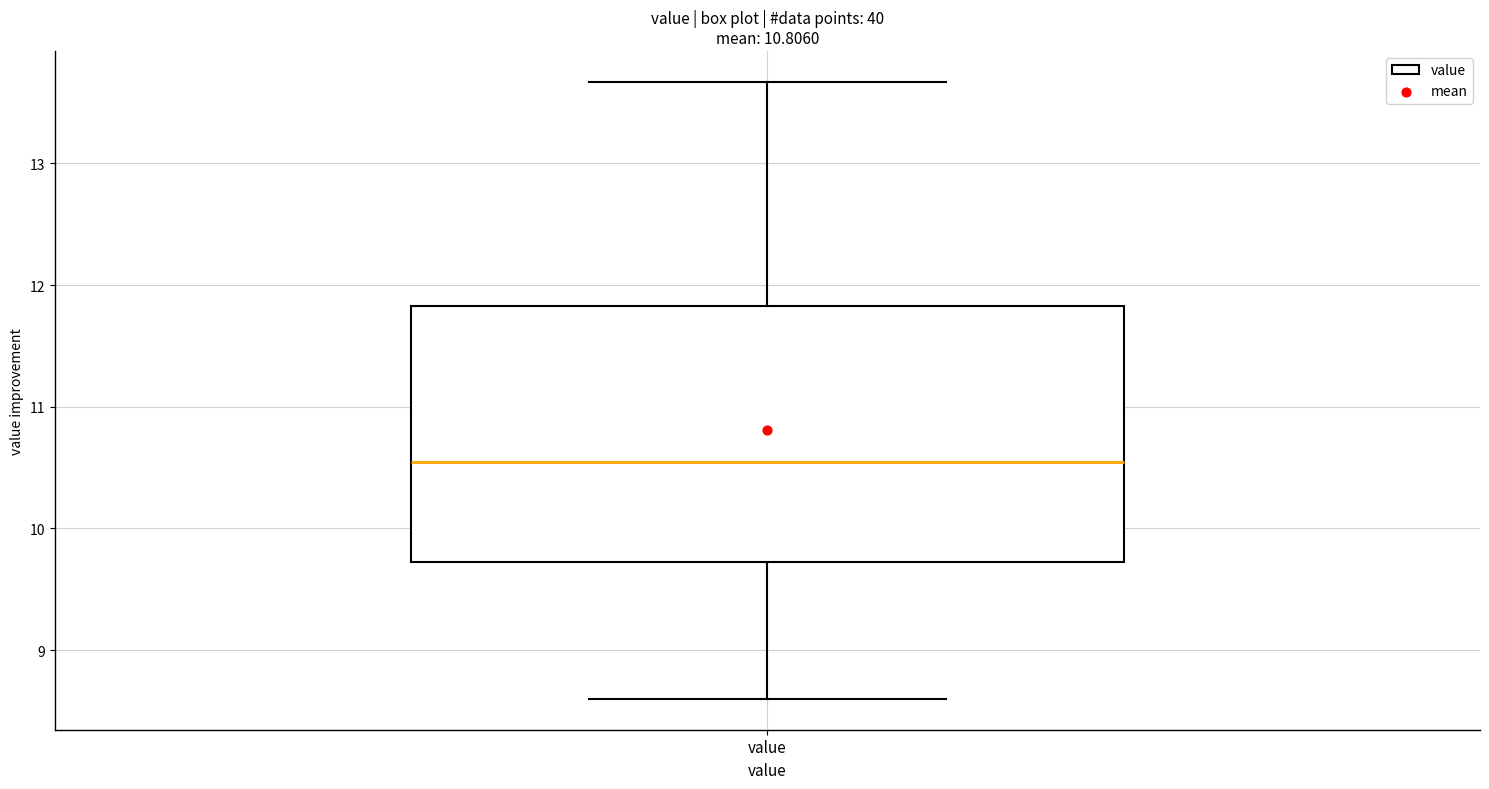

Read this box plot against the y-axis: the position of the median line, the range covered by the box, and the ends of both whiskers. The values are not printed on the chart, so give them approximately, as read against the axis.

median 10.6, box 9.7 to 11.8, whiskers 8.6 to 13.7